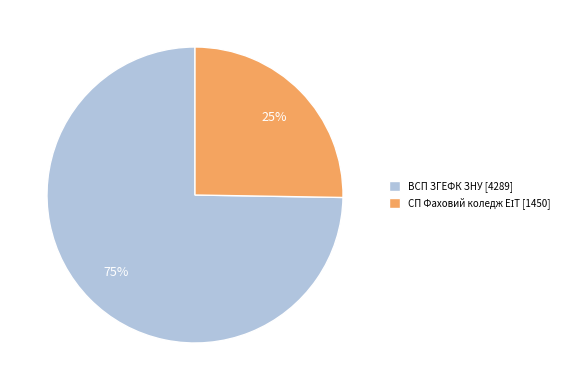

What percentage is the ВСП ЗГЕФК ЗНУ [4289] slice, to the nearest percent?

75%